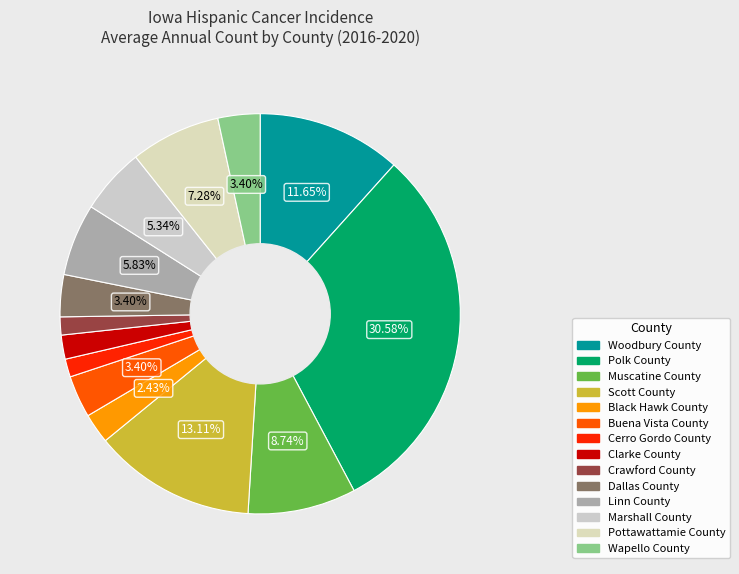

Which slice is the smallest?

Cerro Gordo County